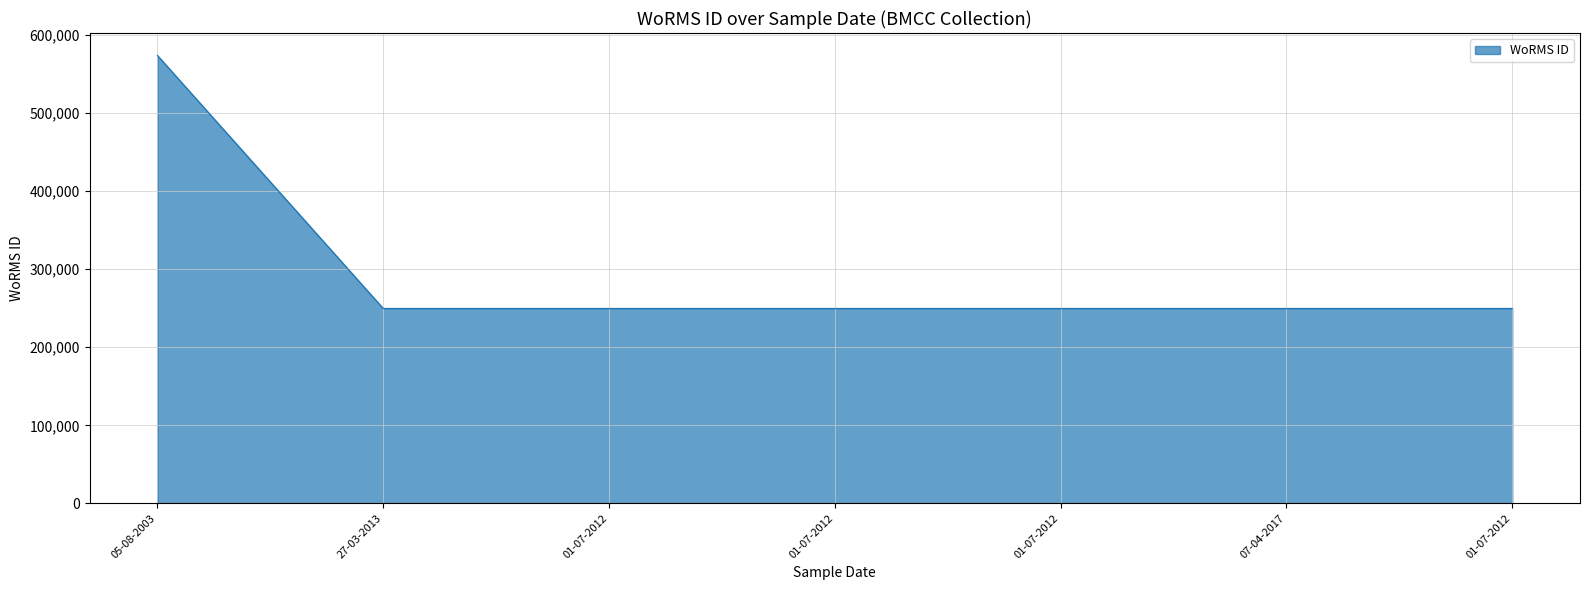

How many lines are shown in the chart?

1